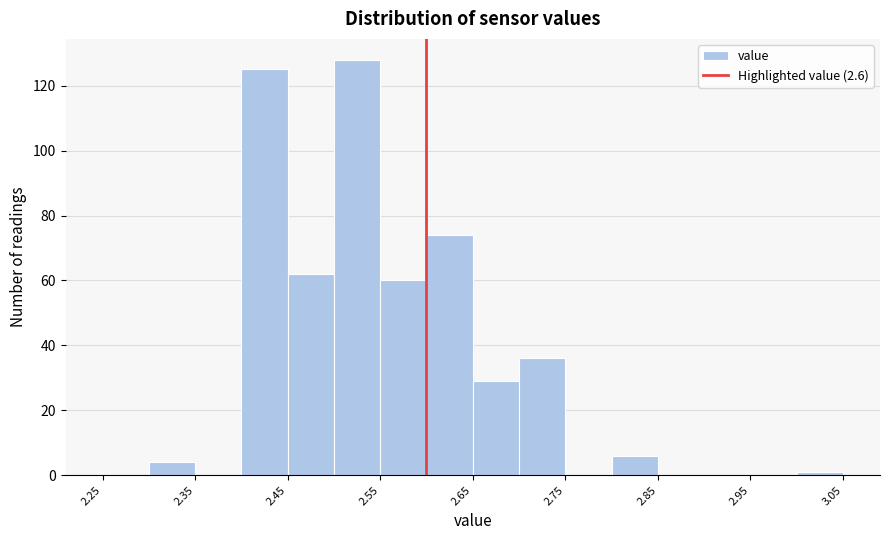

What is the height of the bar covering 2.45 to 2.50 on the x-axis? The values are not printed on the chart, so give them approximately, as read against the axis.

62